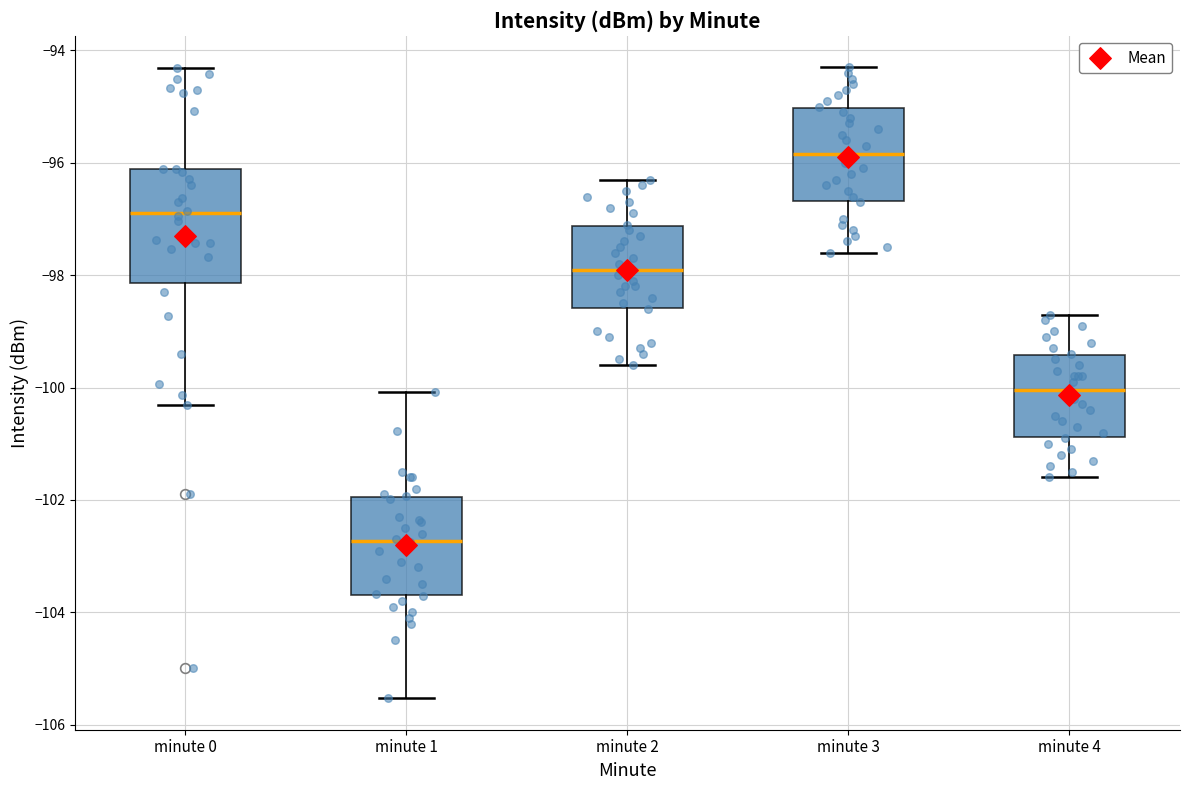

Reading left to right, read every box against the y-axis: the position of its median line, the range the box covers, and the ends of its whiskers. The values are not printed on the chart, so give them approximately, as read against the axis.

minute 0: median -97.0, box -98.2 to -96.2, whiskers -100.4 to -94.4
minute 1: median -102.8, box -103.6 to -102.0, whiskers -105.6 to -100.0
minute 2: median -97.8, box -98.6 to -97.2, whiskers -99.6 to -96.2
minute 3: median -95.8, box -96.6 to -95.0, whiskers -97.6 to -94.2
minute 4: median -100.0, box -100.8 to -99.4, whiskers -101.6 to -98.6